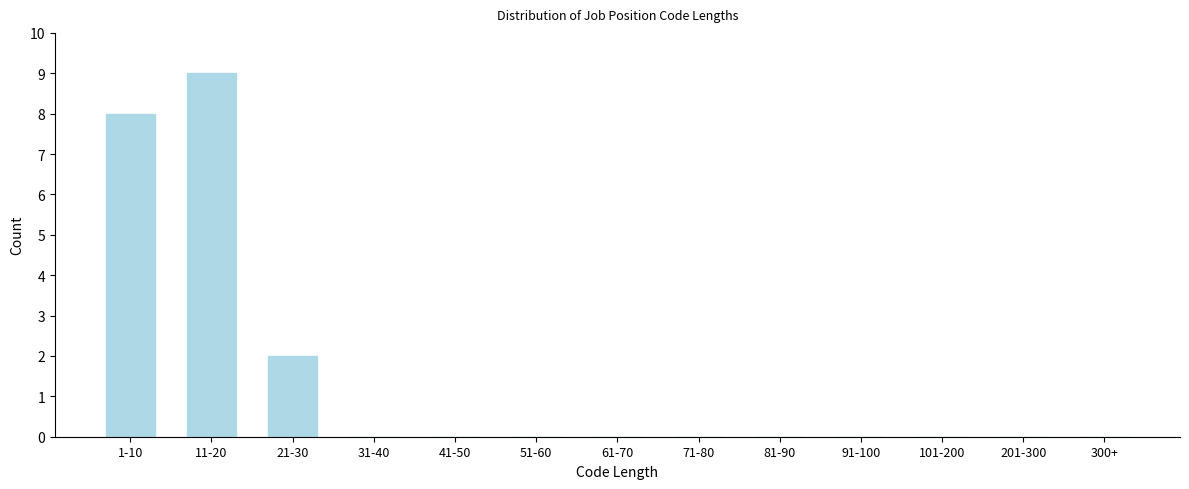

The value at 300+ is 0. True or false?

True